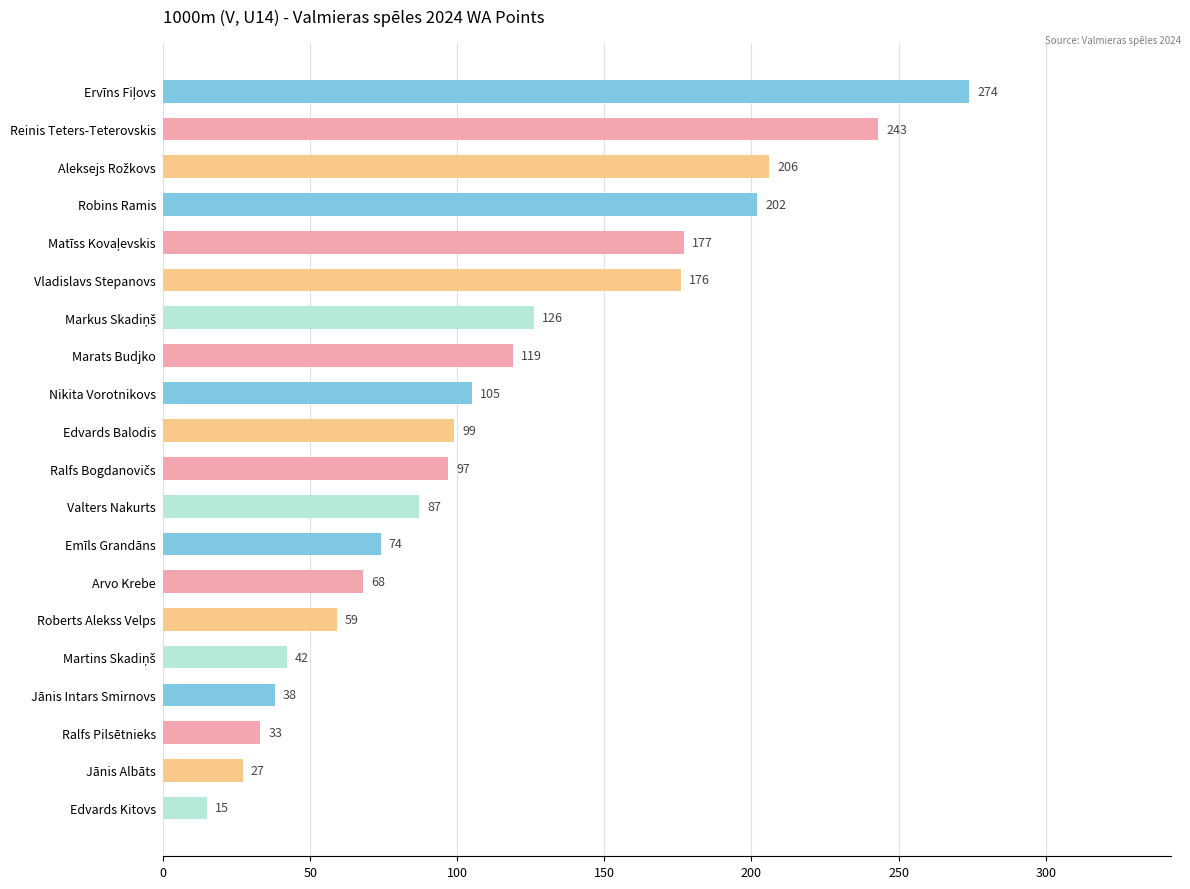

Count the number of categories in the chart.

20